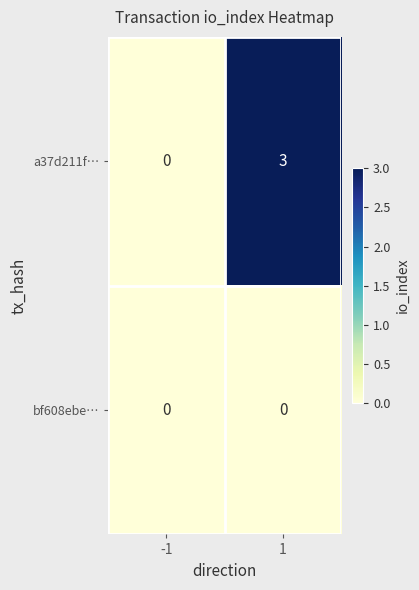

What is the spread (max minus min) of values at 1?

3